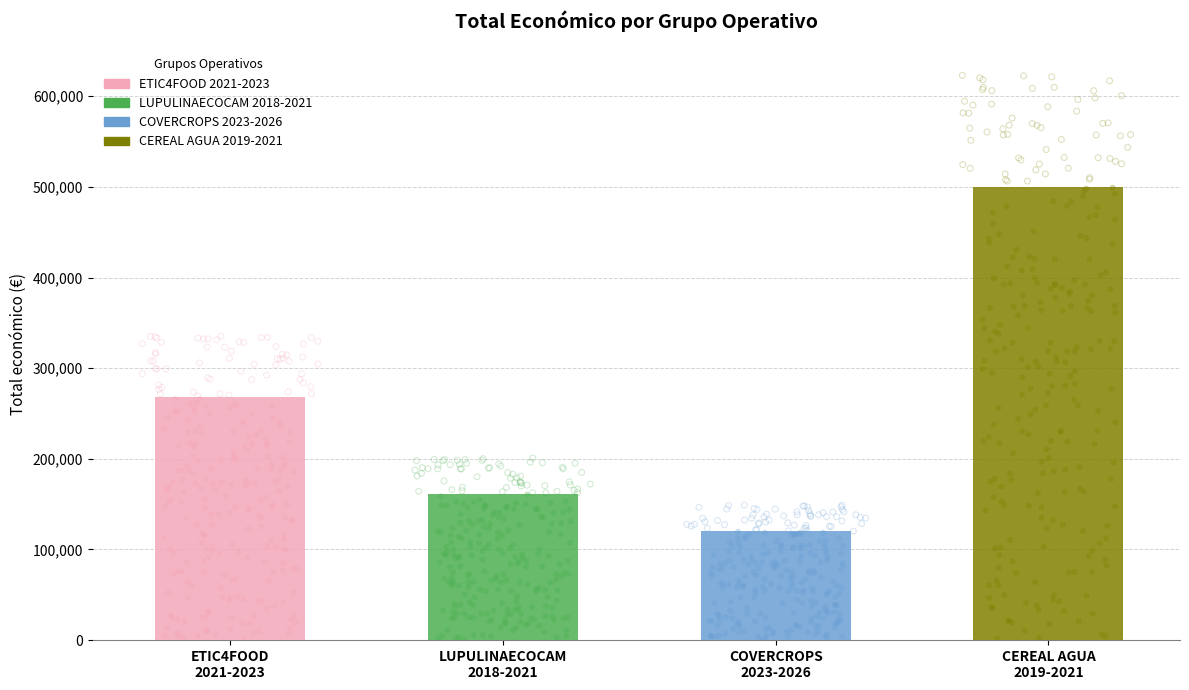

What is the ratio of the value at CEREAL AGUA
2019-2021 to the value at COVERCROPS
2023-2026?

4.2